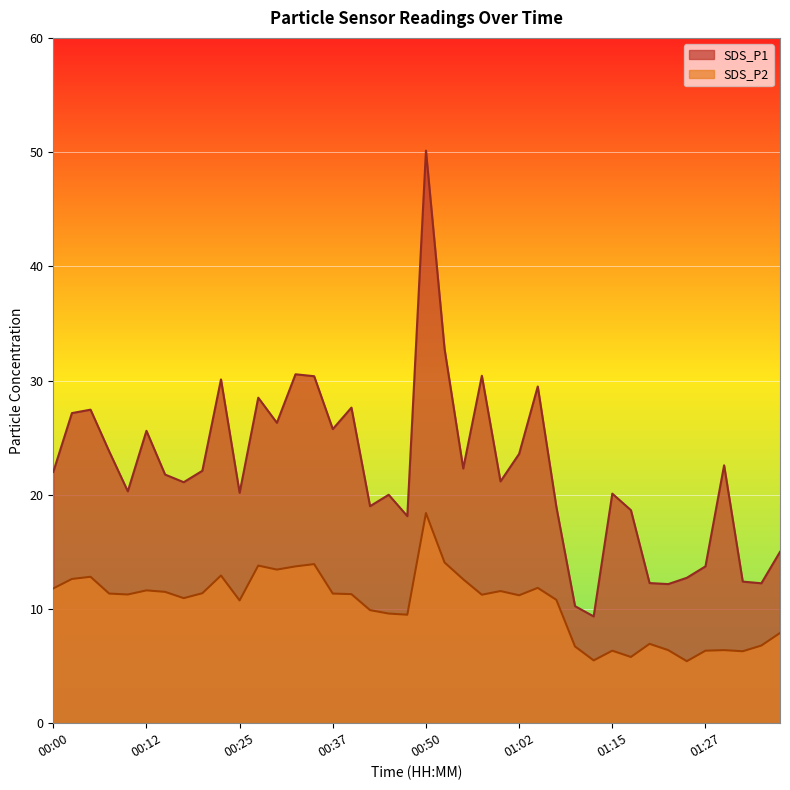

At which label is SDS_P1 closest to 29?

01:05